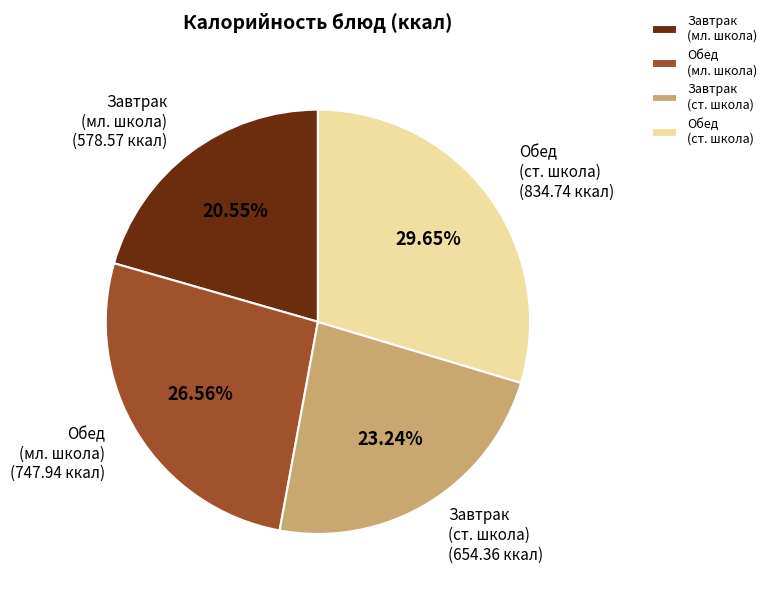

Which has a higher value, Завтрак (ст. школа) or Обед (мл. школа)?

Обед (мл. школа)